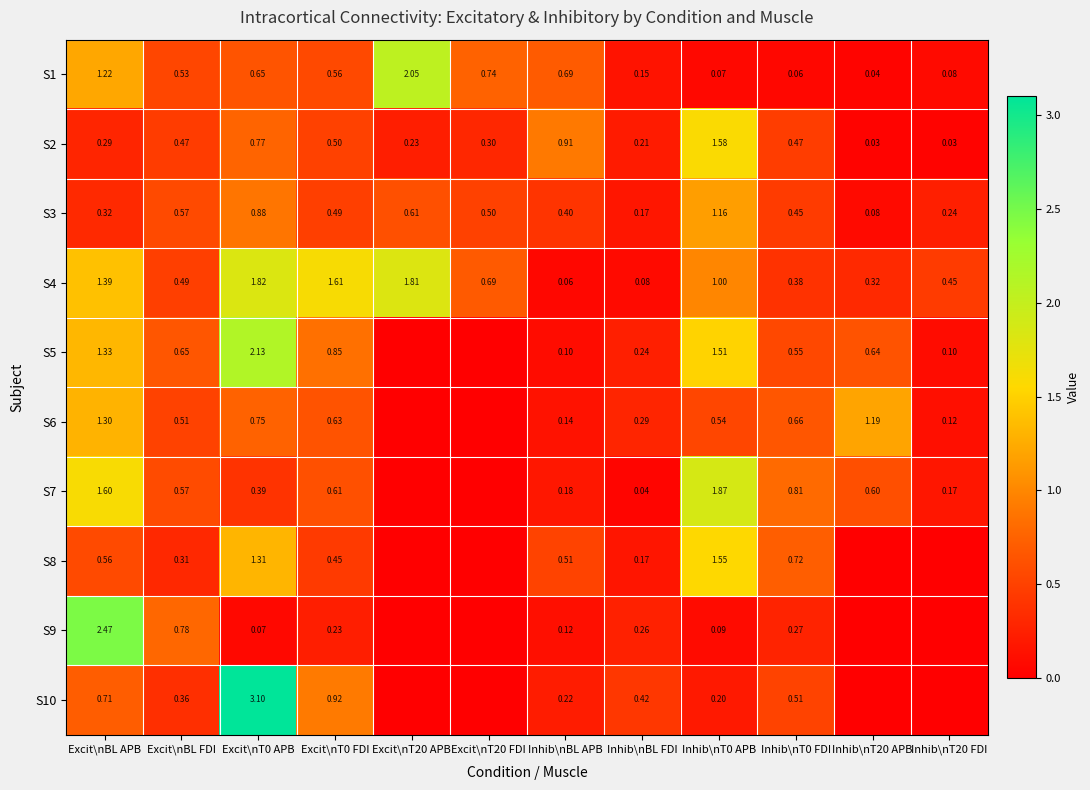

At which category does the chart reach its peak across all series?

Excit\nT0 APB